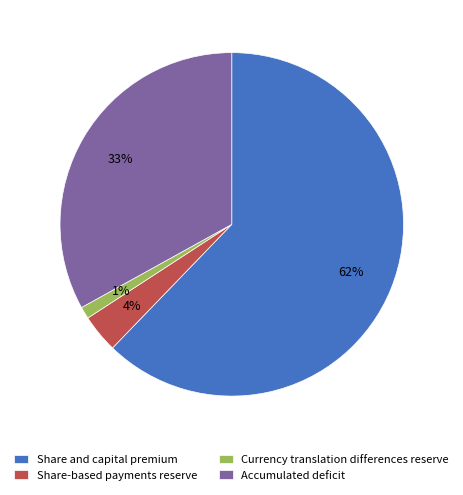

Combined, do Accumulated deficit and Share-based payments reserve account for over 50%?

No